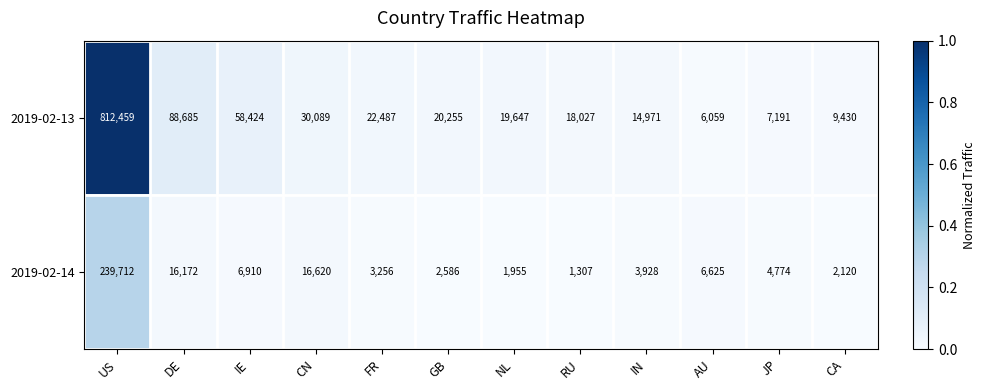

The 2019-02-13 series shows 2027 at AU. True or false?

False